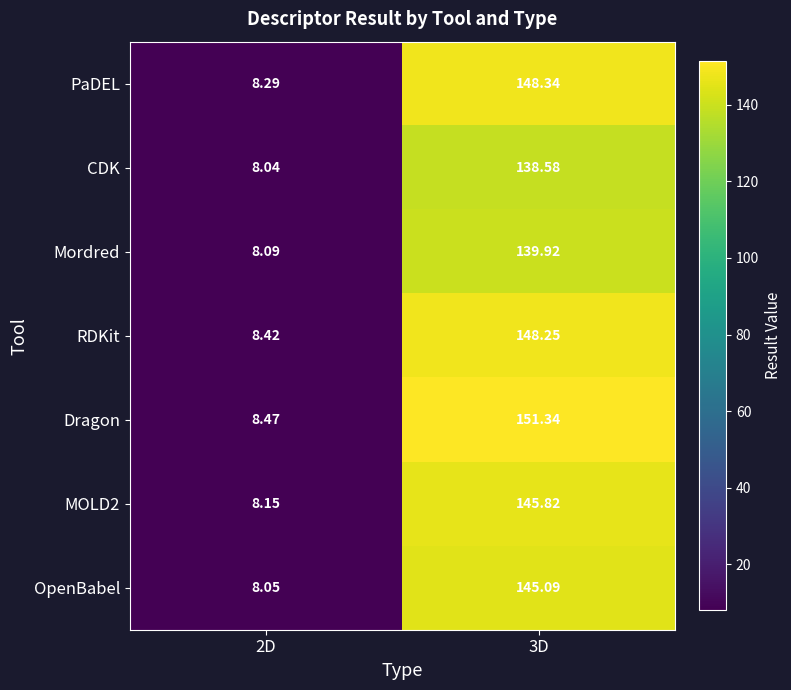

Is the value of RDKit at 2D greater than the value of Mordred at 3D?

No